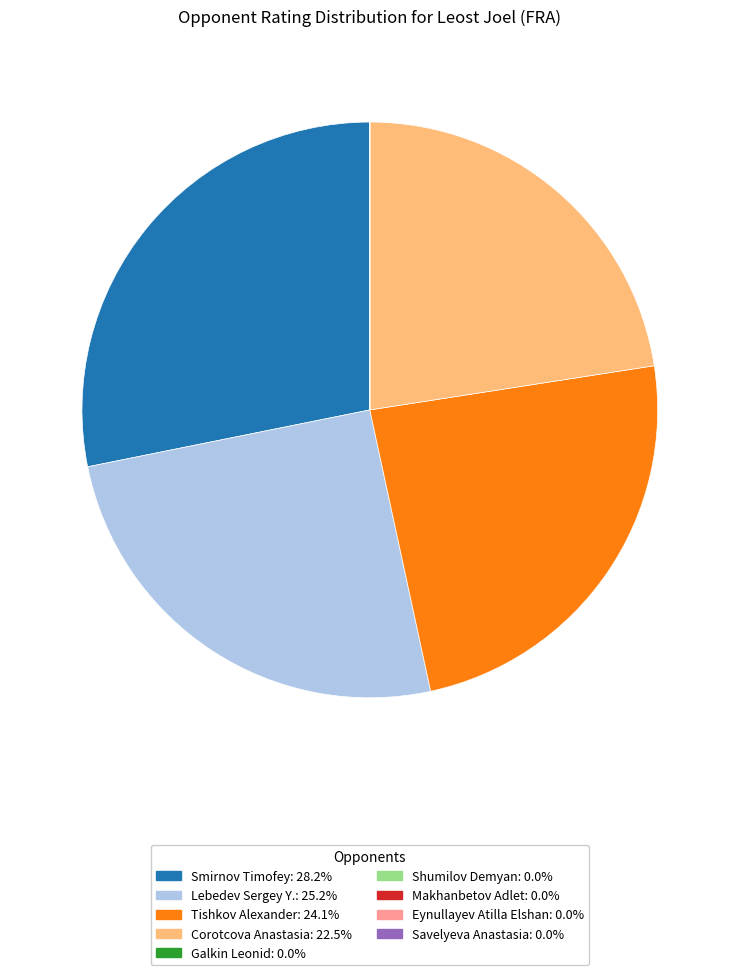

What is the ratio of the value at Smirnov Timofey to the value at Lebedev Sergey Y.?

1.1